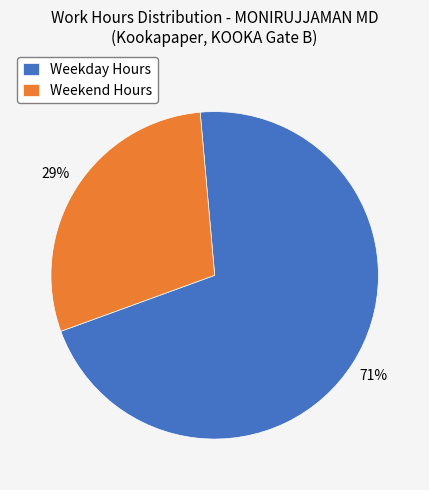

True or false: Weekday Hours accounts for 71% of the total.

True